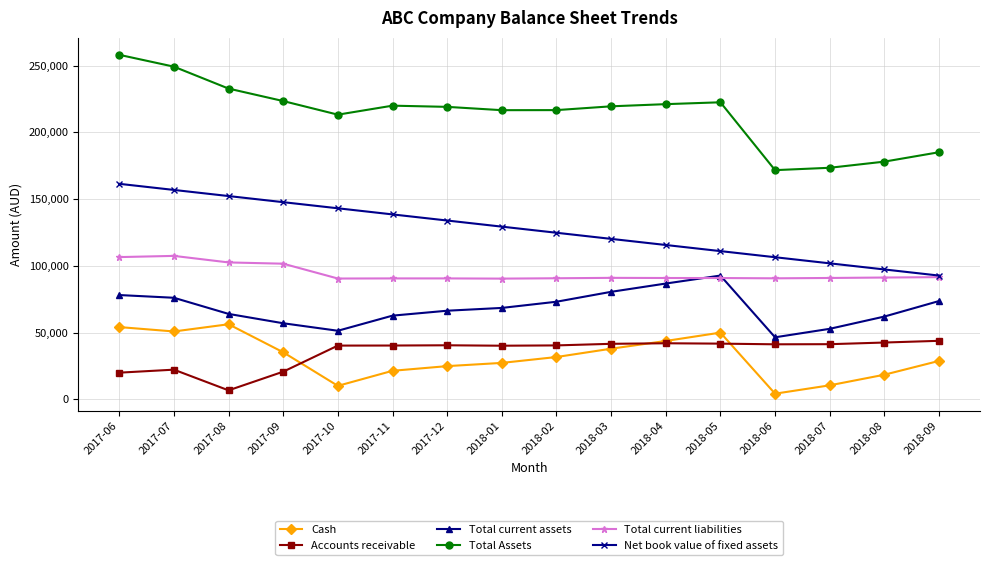

What is the label of the 14th point from the left?

2018-07